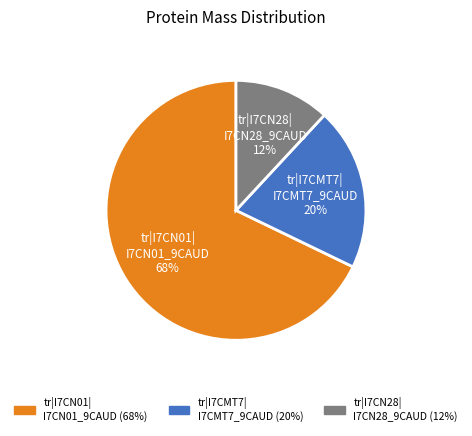

Do tr|I7CMT7| I7CMT7_9CAUD 20% and tr|I7CN28| I7CN28_9CAUD 12% together represent more than half of the pie?

No